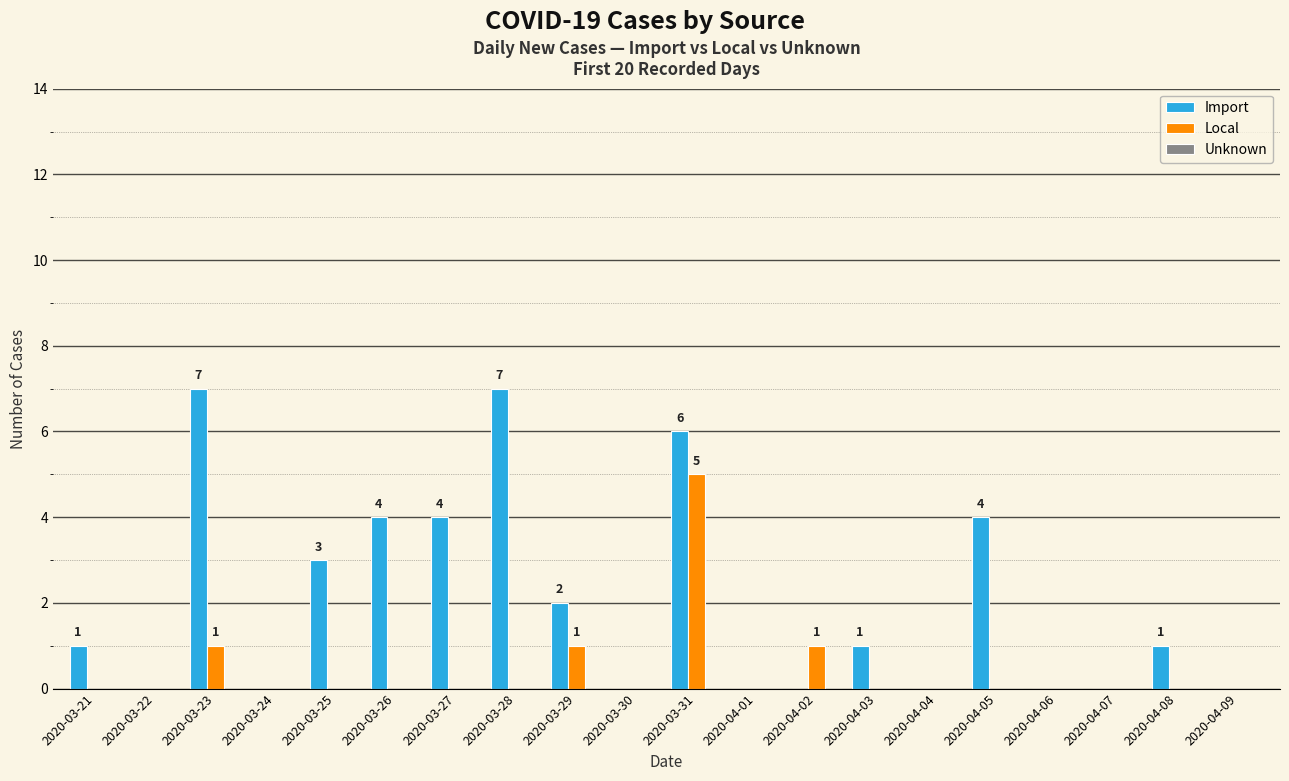

At which category is the sum across all series the highest?

2020-03-31